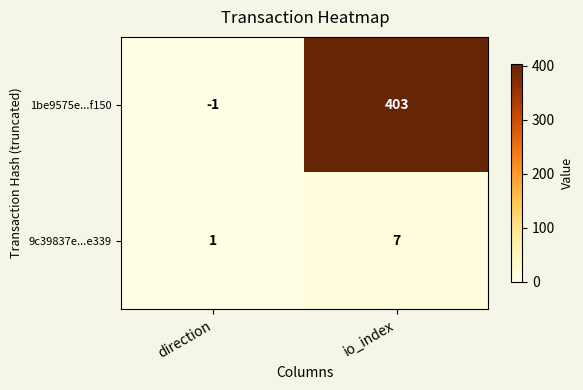

Which series has the largest range (max minus min)?

1be9575e...f150